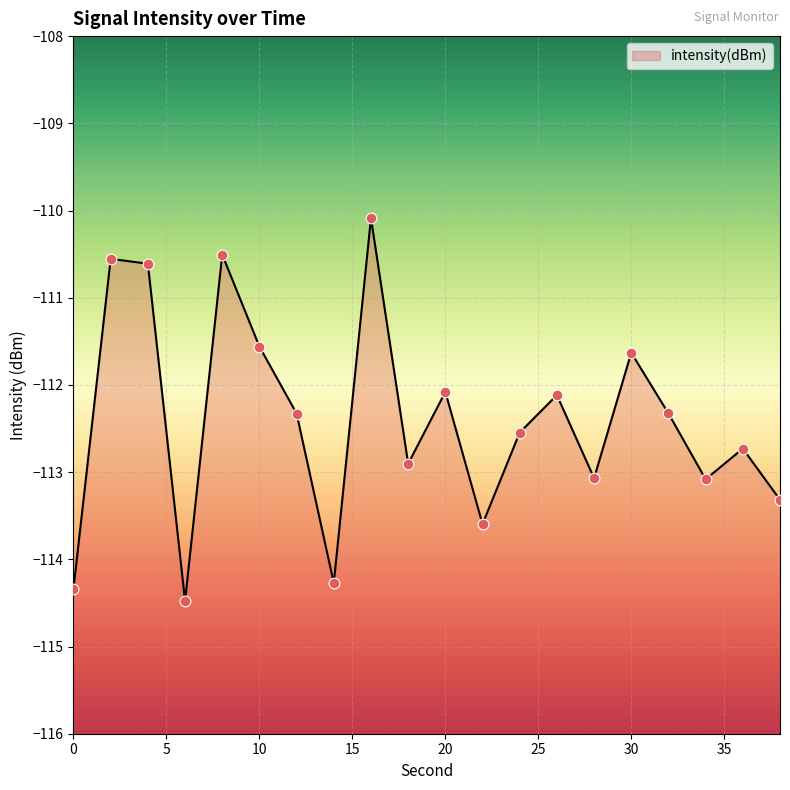

Between 34 and 4, which is larger?

4